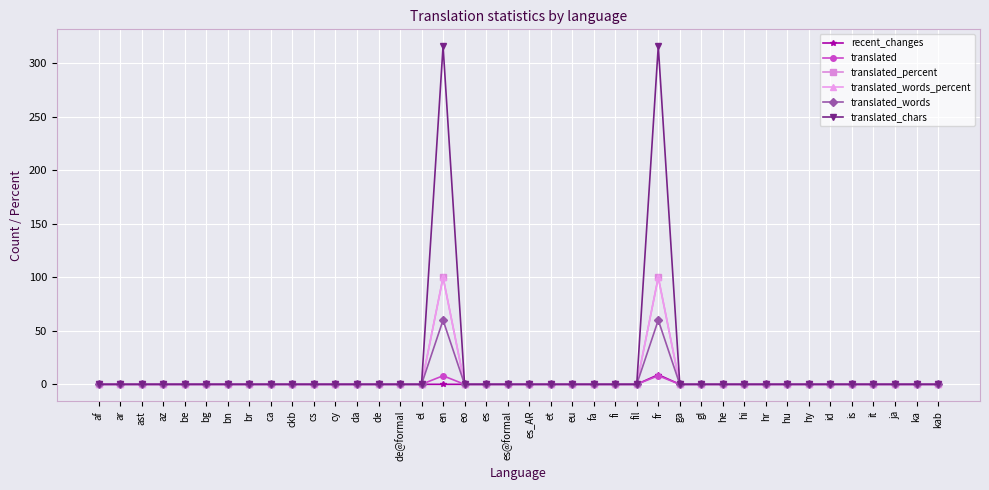

The translated_chars series shows 0 at ca. True or false?

True